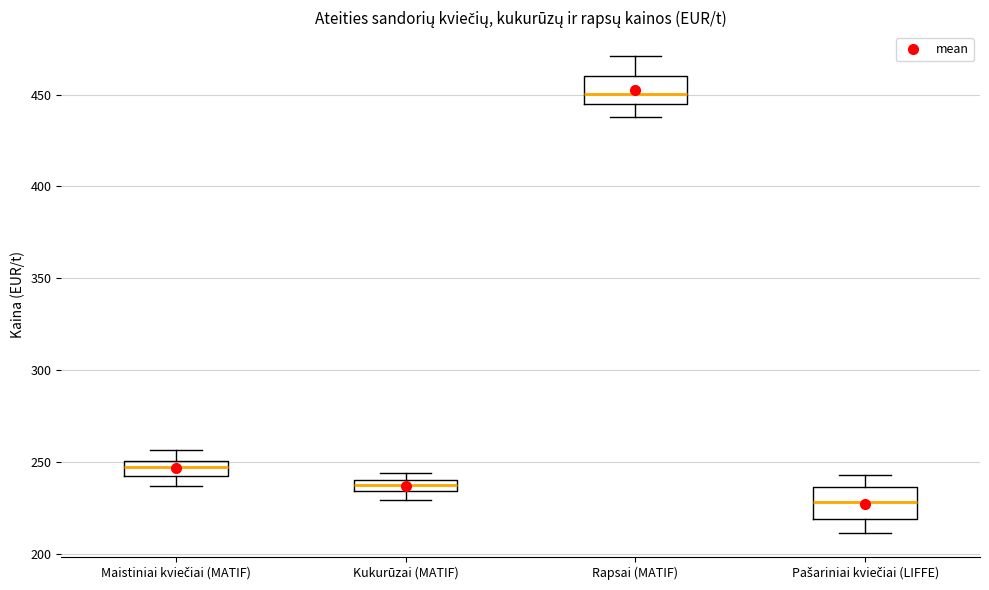

Where is the upper edge of the box for Kukurūzai (MATIF) on the y-axis? The values are not printed on the chart, so give them approximately, as read against the axis.

240